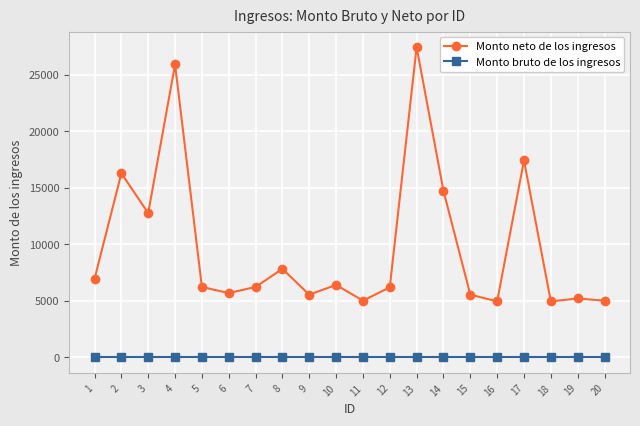

Which series has the widest spread of values?

Monto neto de los ingresos